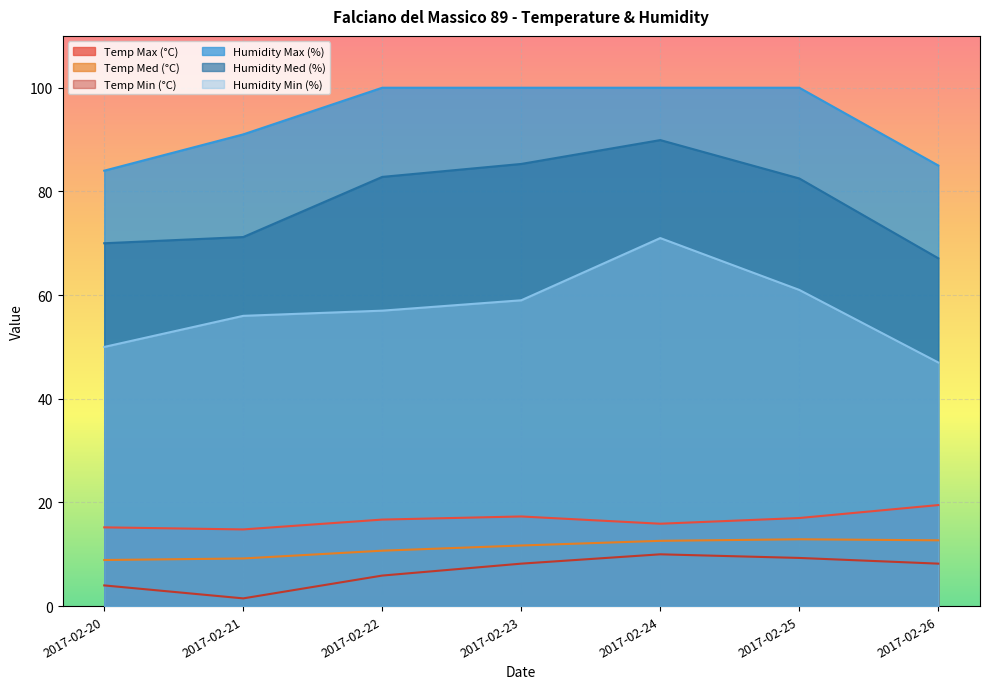

At 2017-02-22, list the series in order from smallest to largest.

Temp Min (°C), Temp Med (°C), Temp Max (°C), Humidity Min (%), Humidity Med (%), Humidity Max (%)